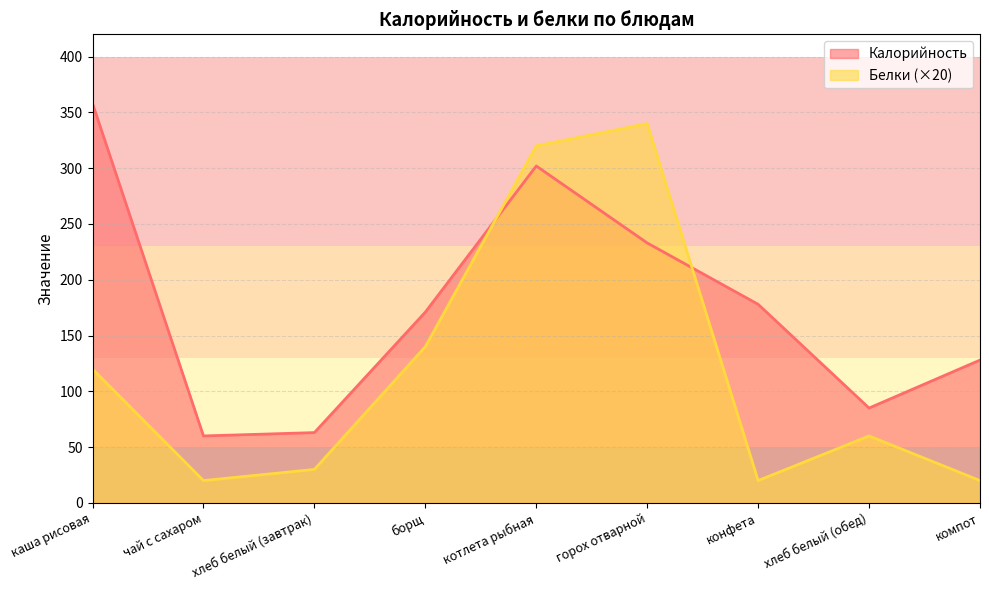

Where is Калорийность nearest to the value 209?

горох отварной